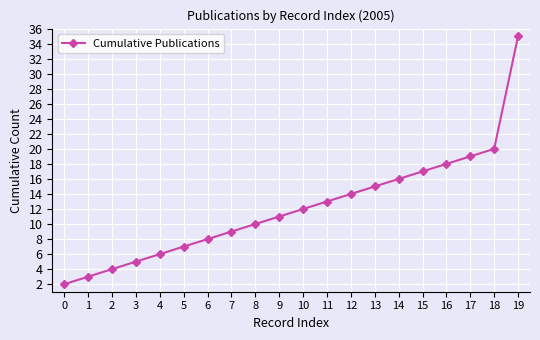

Reading left to right, what are all the values shown in this chart?

0=2	1=3	2=4	3=5	4=6	5=7	6=8	7=9	8=10	9=11	10=12	11=13	12=14	13=15	14=16	15=17	16=18	17=19	18=20	19=35